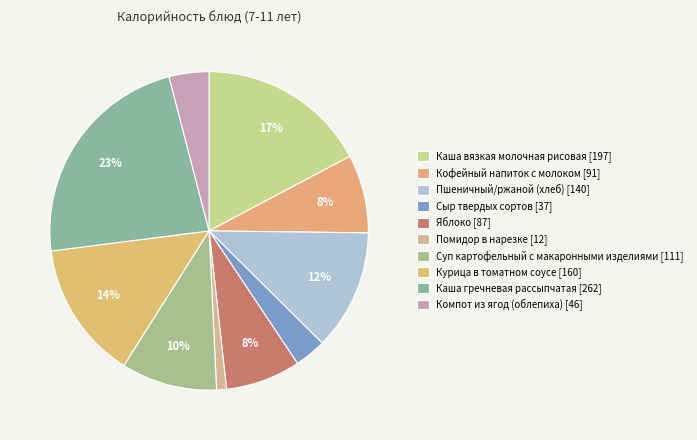

How much of the chart is everything except Компот из ягод (облепиха)?

95.9%